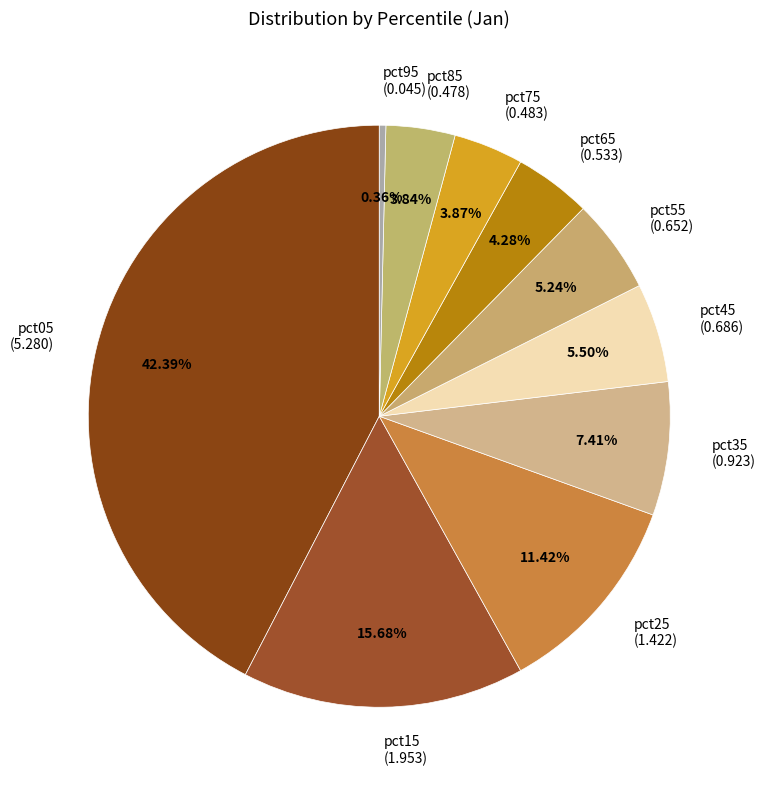

To the nearest percent, what percentage of the pie is pct55?

5%